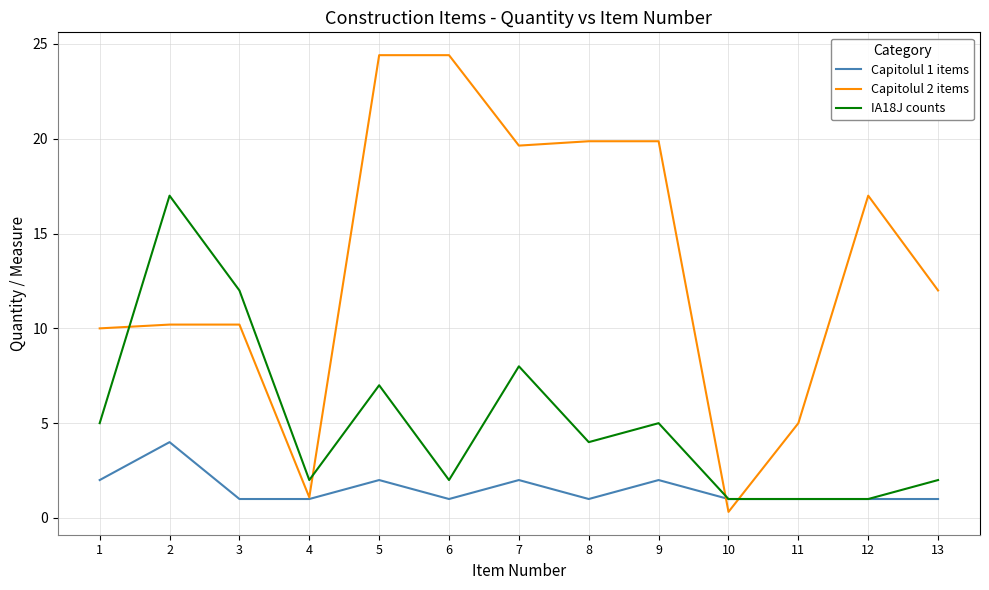

At which category does IA18J counts reach its first local peak?

2